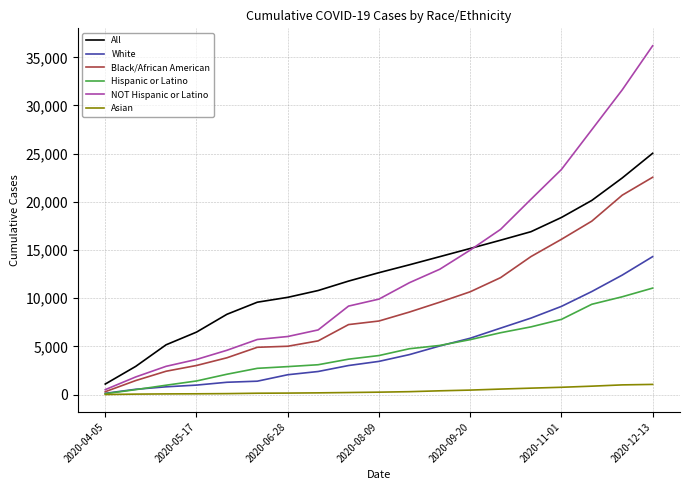

True or false: All and NOT Hispanic or Latino intersect in this chart.

True